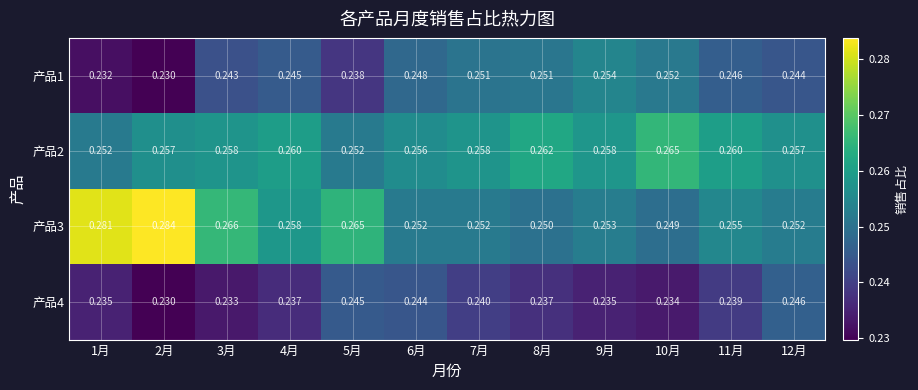

Which series has the widest spread of values?

产品3